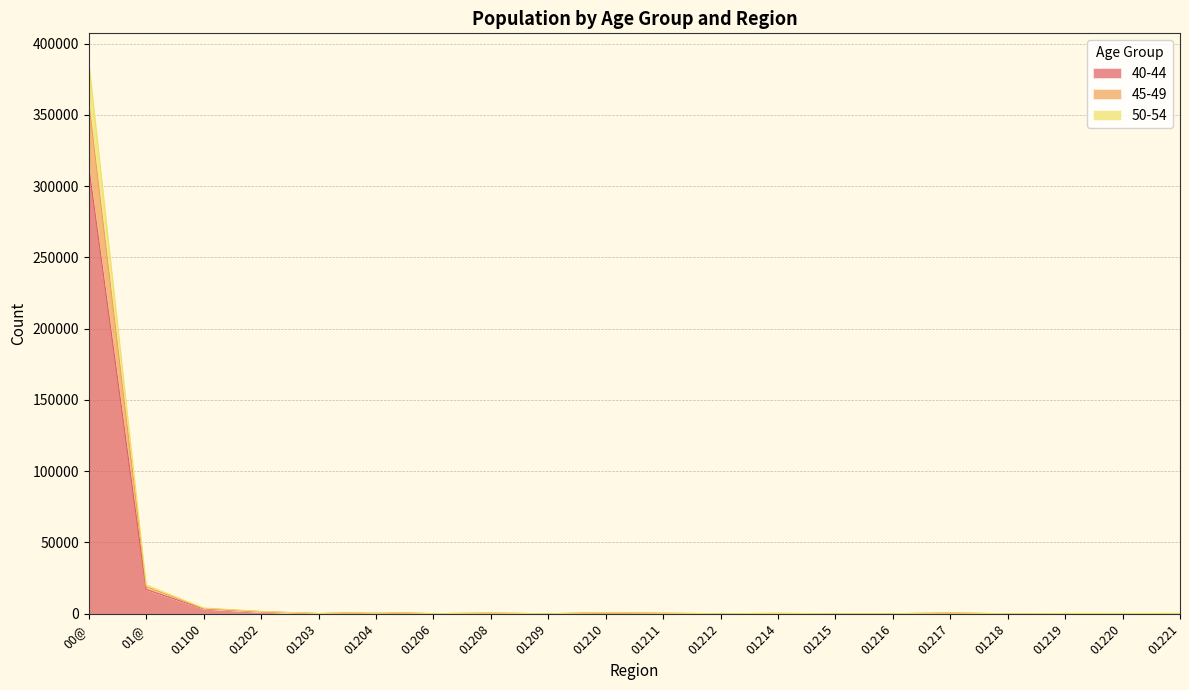

What is the sum of all 40-44 values?

338935